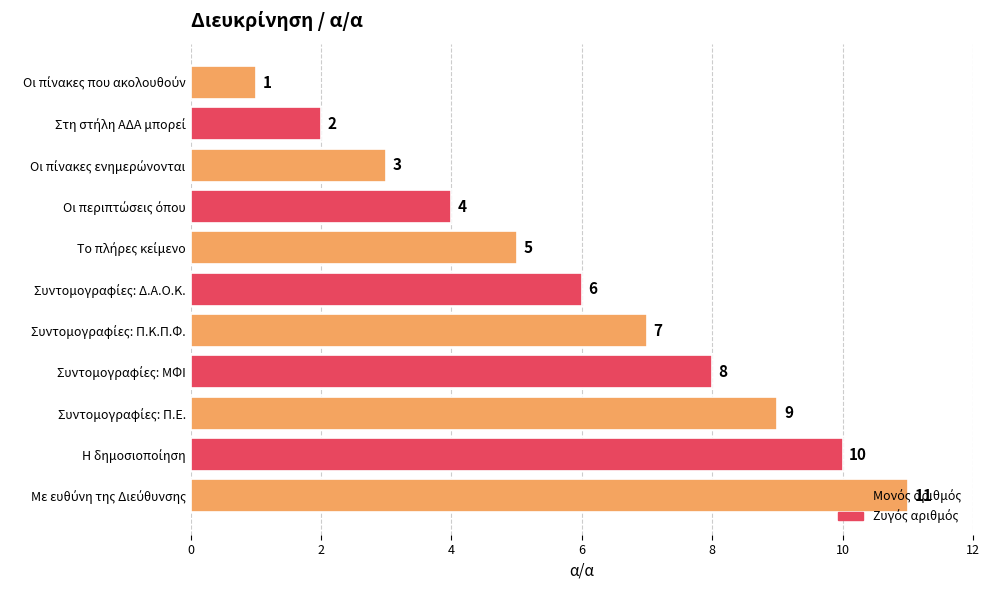

How many values are between 3 and 9?

7